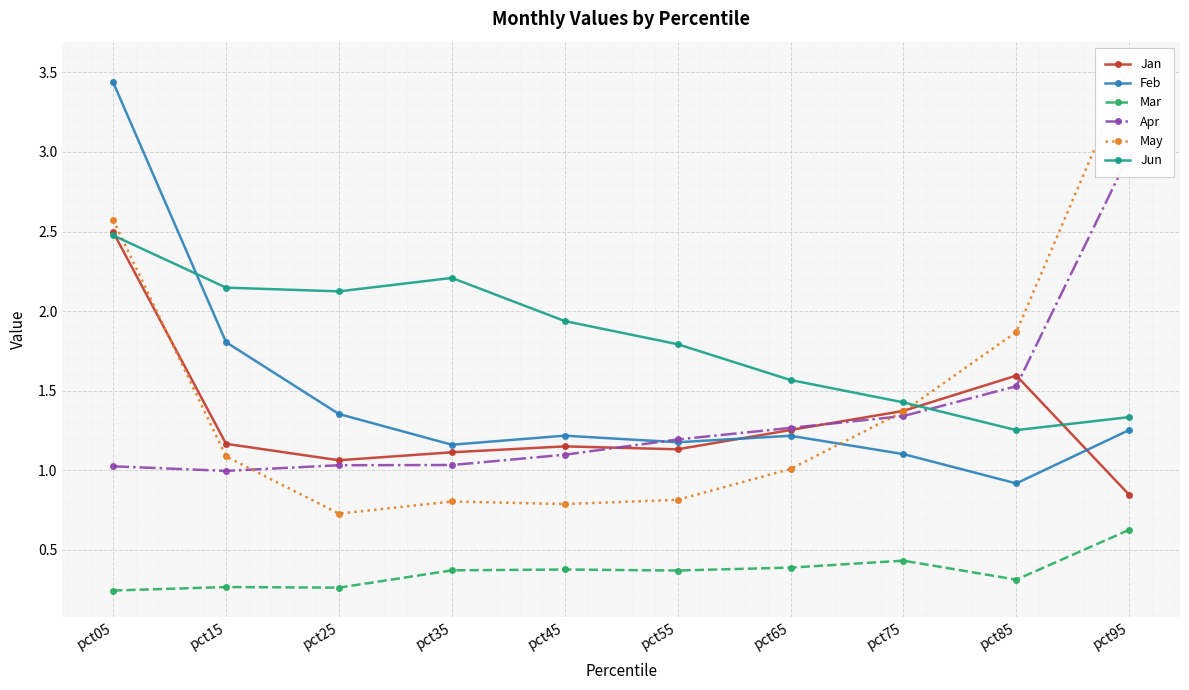

Is the value of Jun at pct15 greater than the value of Apr at pct05?

Yes